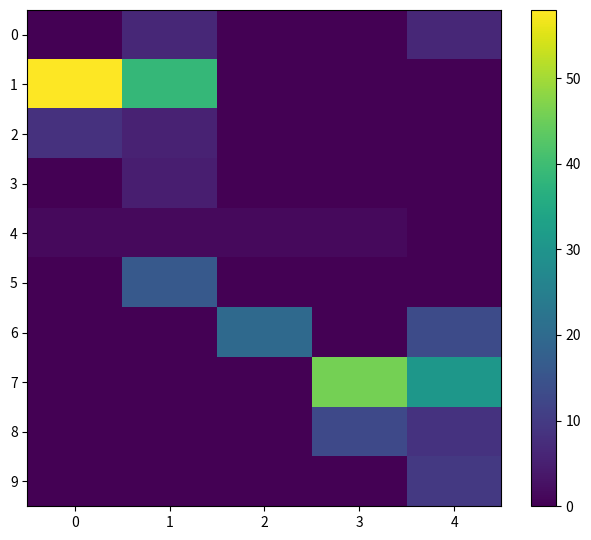

What is the difference between the highest and lowest values at 4?

30.6